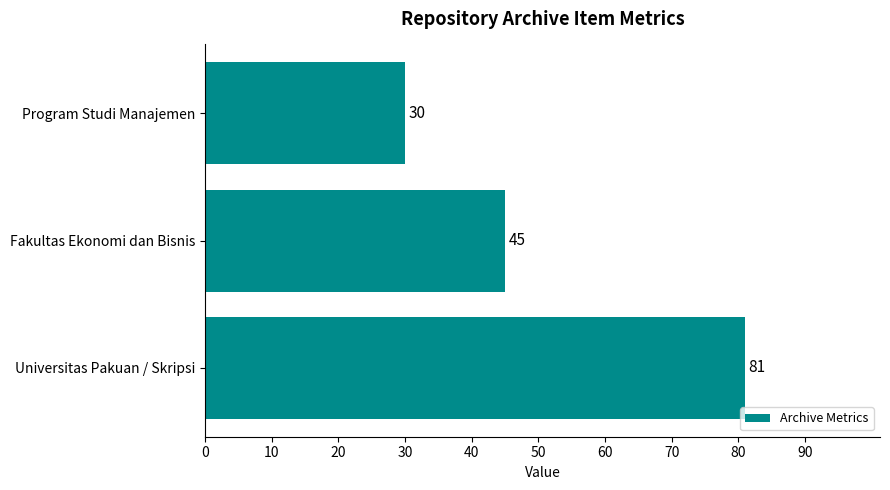

Approximately how many times larger is the value at Fakultas Ekonomi dan Bisnis compared to Universitas Pakuan / Skripsi?

0.6